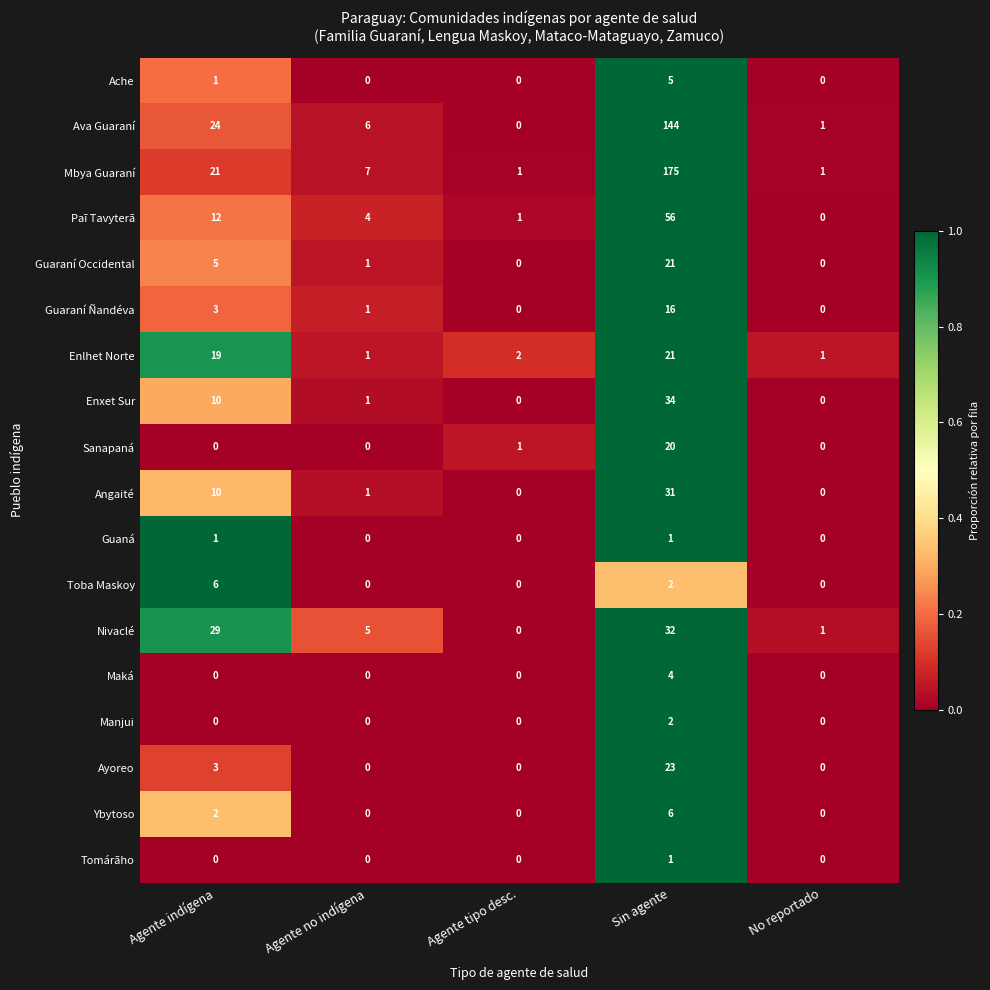

How many distinct data groups are displayed?

18